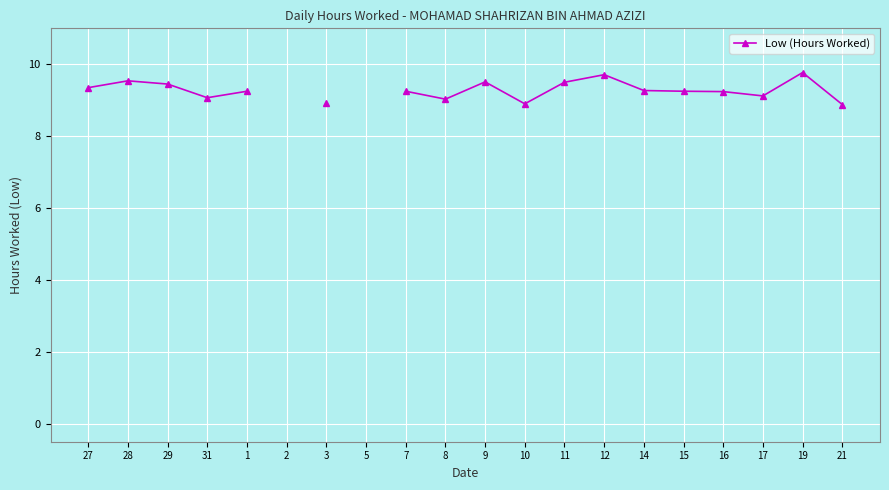

Where is the first local maximum?

28